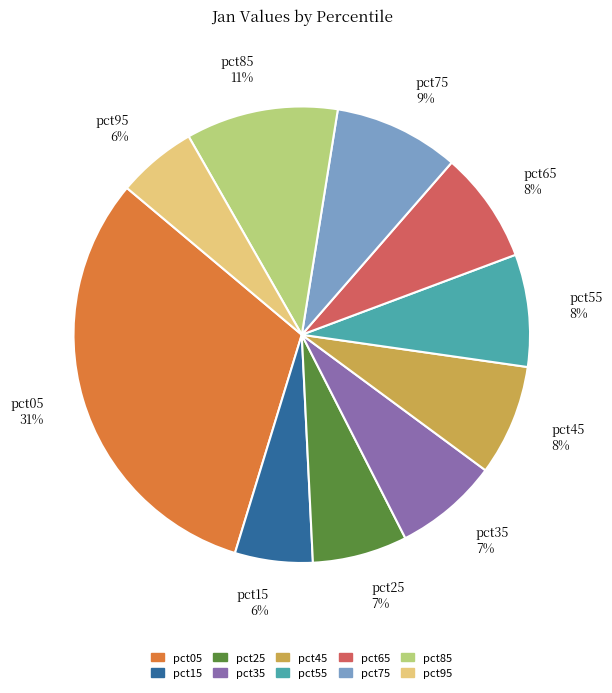

How many slices are in this pie chart?

10